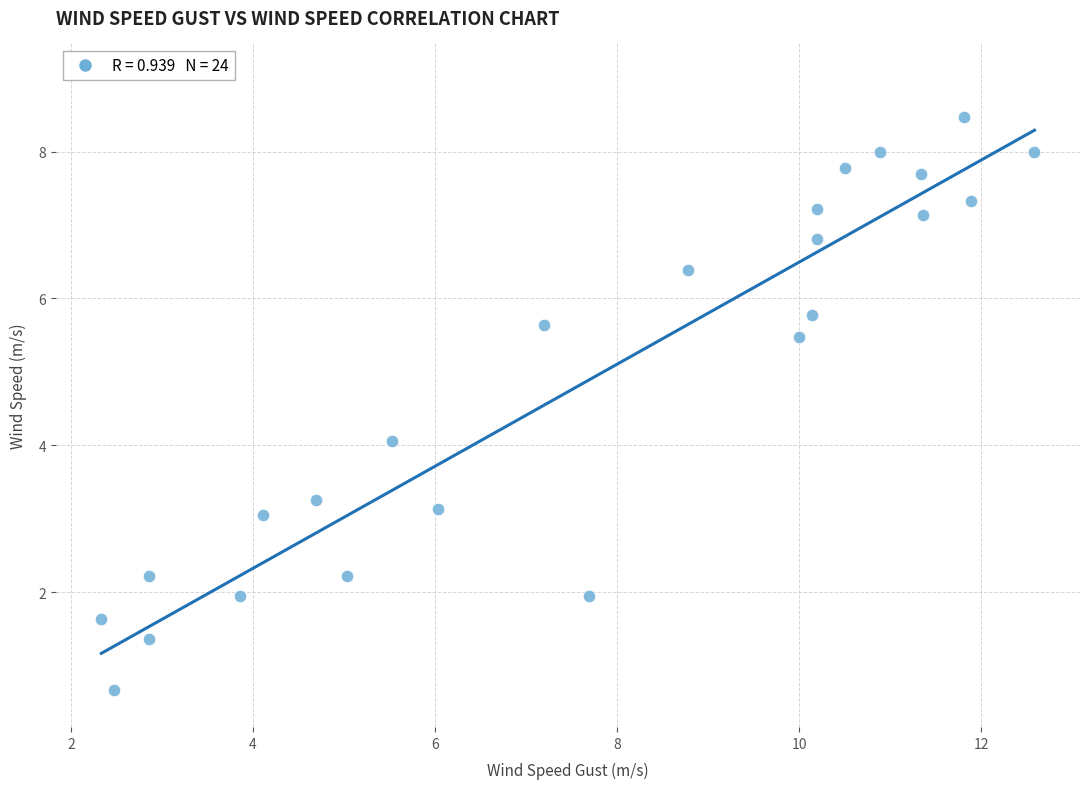

What is the range of Y values (max minus min)?

7.8